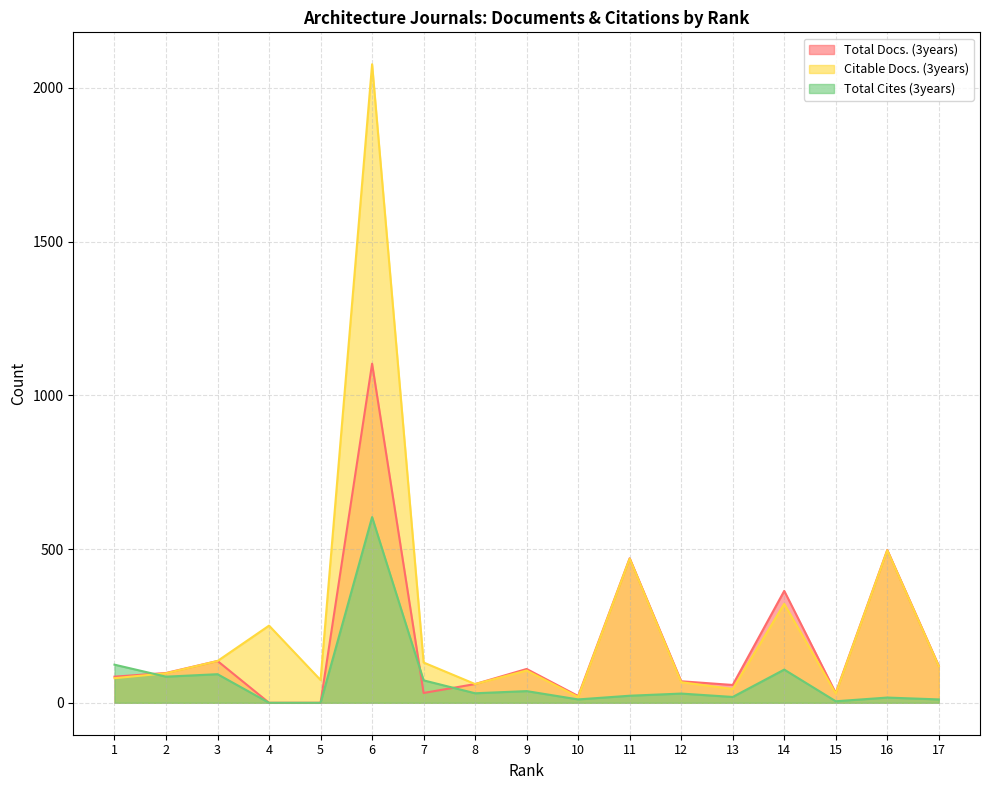

Between 11 and 7, which is larger?

11